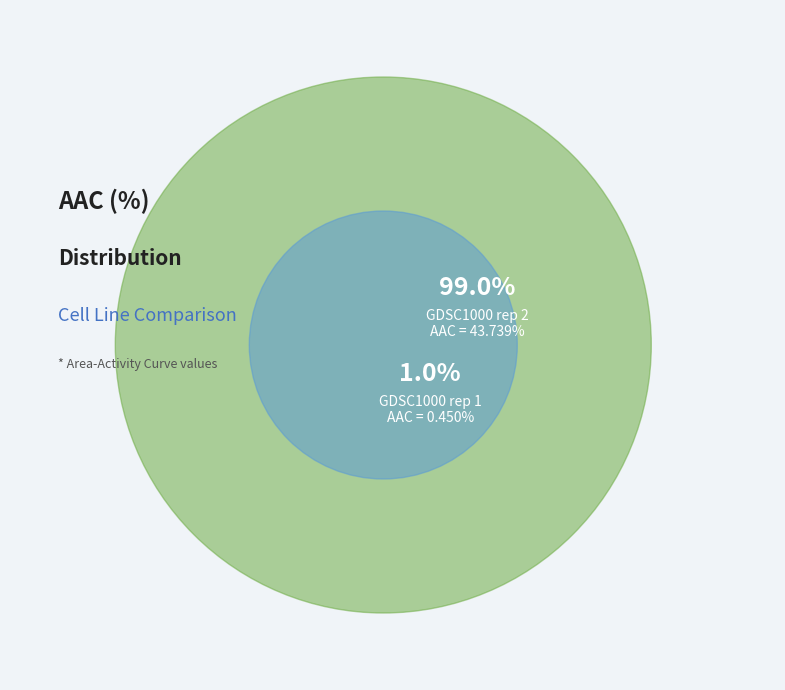

Is it true that GDSC1000 rep 2 is 89% of the pie?

False